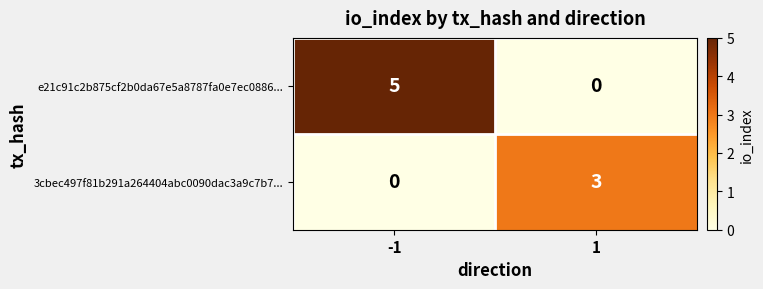

Reading left to right, transcribe all the data shown in this chart.

e21c91c2b875cf2b0da67e5a8787fa0e7ec0886...: -1=5	1=0
3cbec497f81b291a264404abc0090dac3a9c7b7...: -1=0	1=3